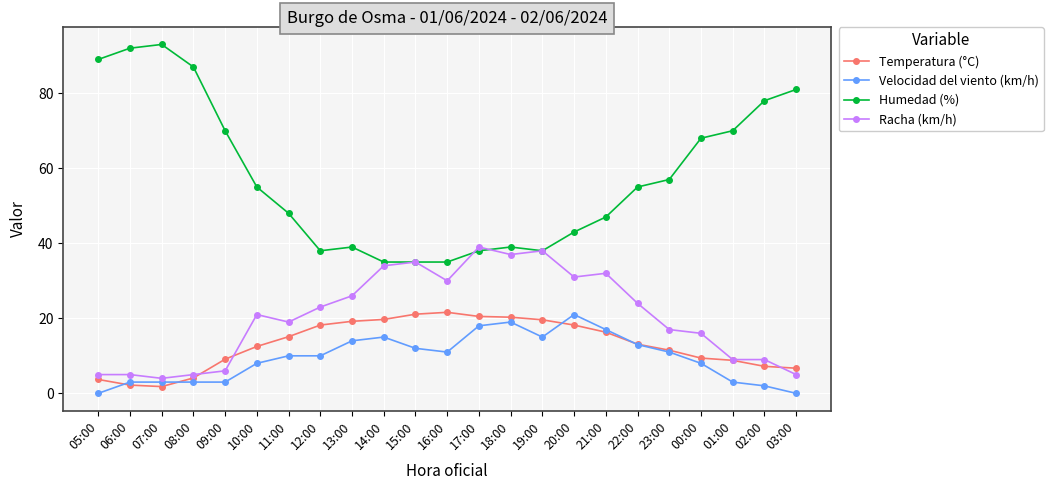

Is the value of Velocidad del viento (km/h) at 13:00 greater than the value of Temperatura (°C) at 08:00?

Yes